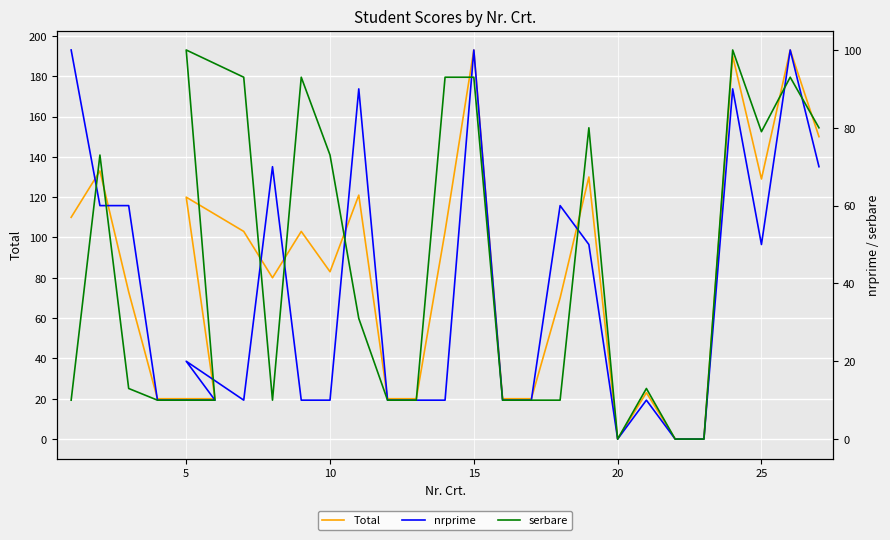

Does the chart display data point markers on the line(s)?

No